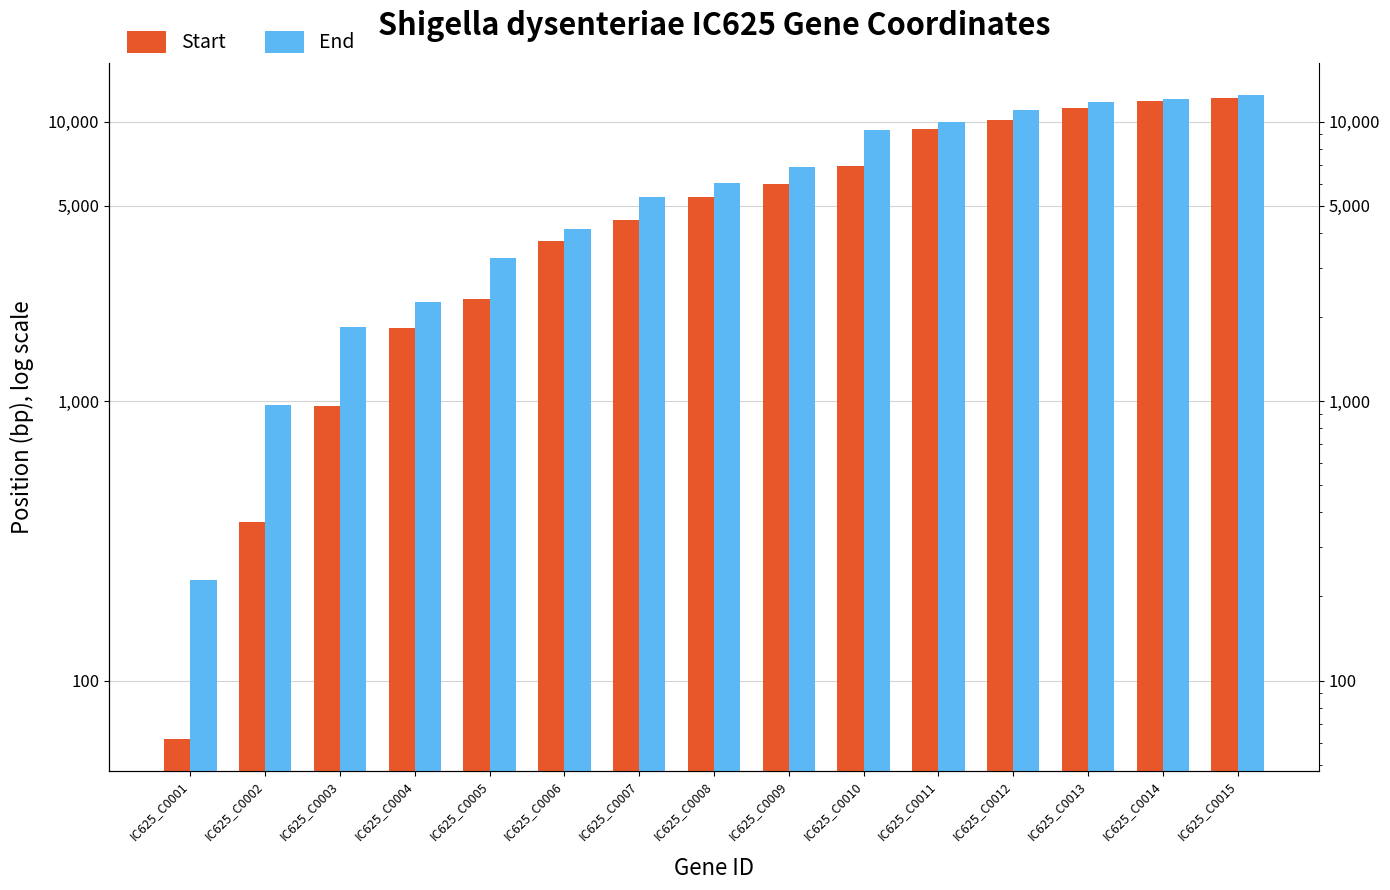

Where does the End series first go above 6011?

IC625_C0009